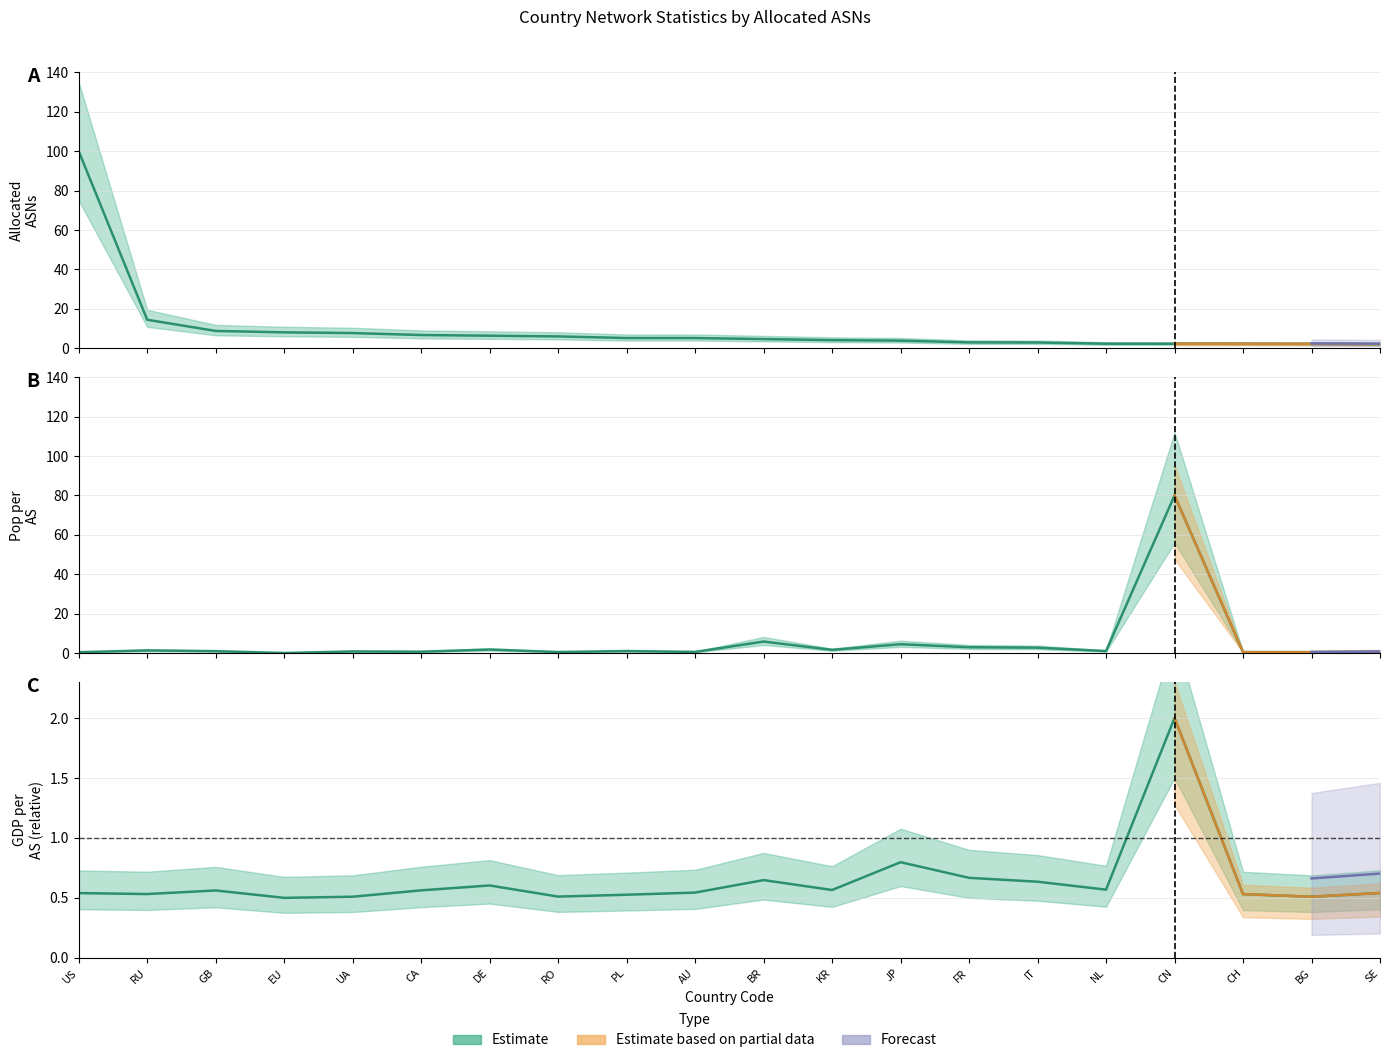

What is the difference between the highest and lowest values at KR?

3.6